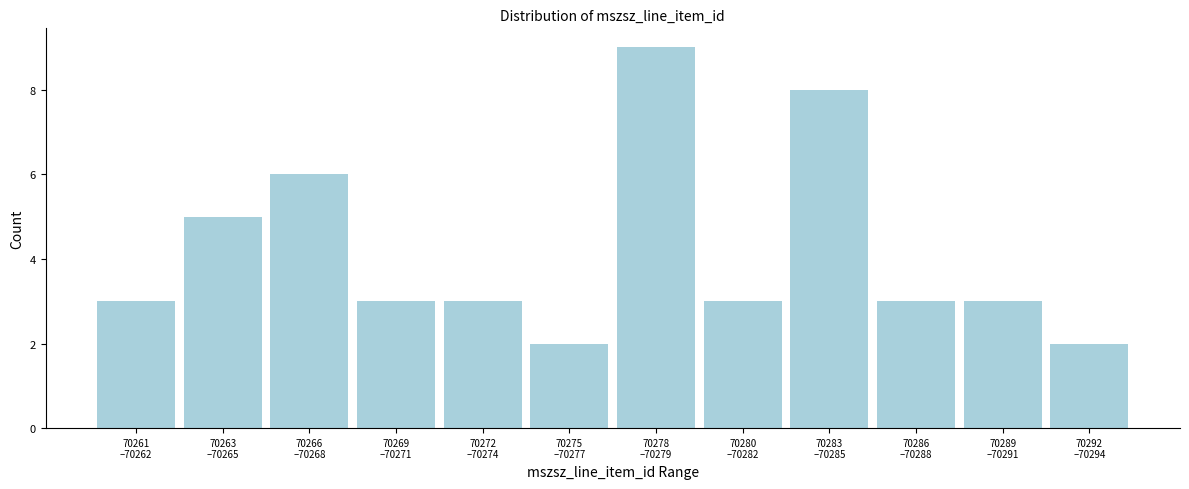

Reading left to right, what are all the values shown in this chart?

3	5	6	3	3	2	9	3	8	3	3	2